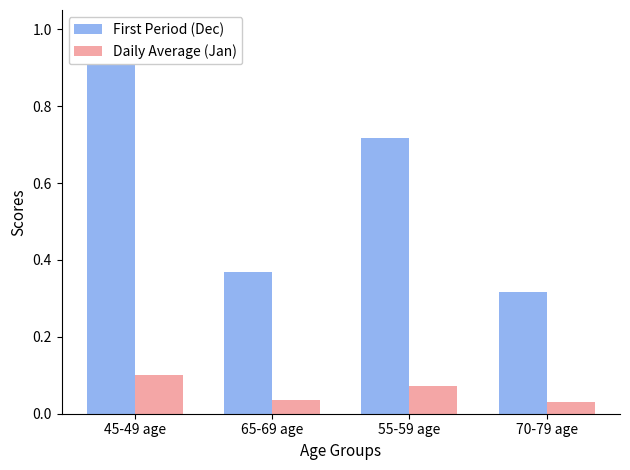

Rank the series at 70-79 age from lowest to highest value.

Daily Average (Jan), First Period (Dec)